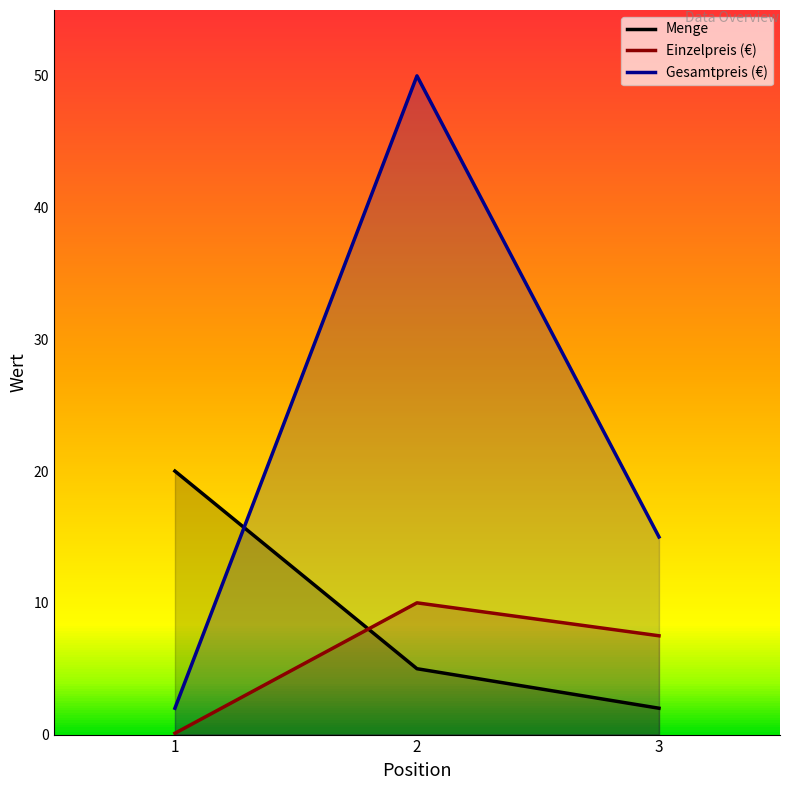

Rank the series at 1 from lowest to highest value.

Einzelpreis (€), Gesamtpreis (€), Menge